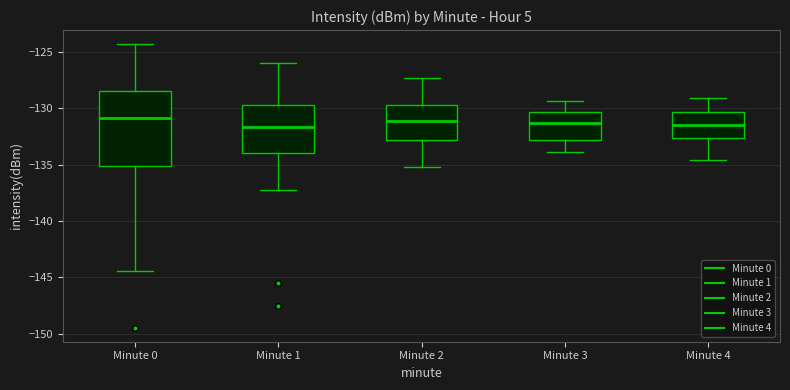

Reading left to right, read every box against the y-axis: the position of its median line, the range the box covers, and the ends of its whiskers. The values are not printed on the chart, so give them approximately, as read against the axis.

Minute 0: median -131.0, box -135.0 to -128.5, whiskers -144.5 to -124.5
Minute 1: median -131.5, box -134.0 to -129.5, whiskers -137.5 to -126.0
Minute 2: median -131.0, box -133.0 to -129.5, whiskers -135.0 to -127.5
Minute 3: median -131.5, box -133.0 to -130.5, whiskers -134.0 to -129.5
Minute 4: median -131.5, box -132.5 to -130.5, whiskers -134.5 to -129.0